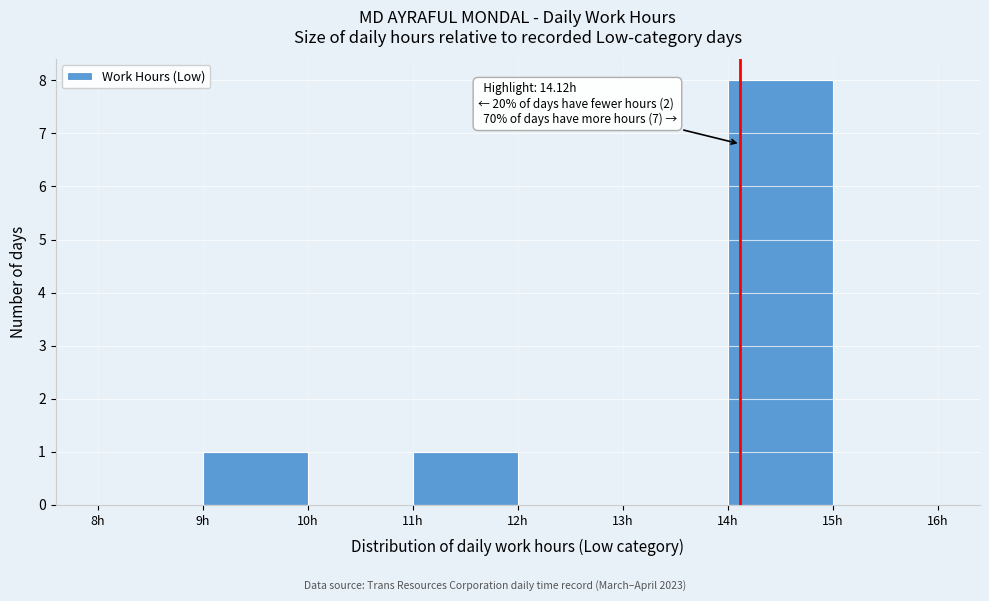

Over which range of the x-axis is the bar tallest?

14 to 15